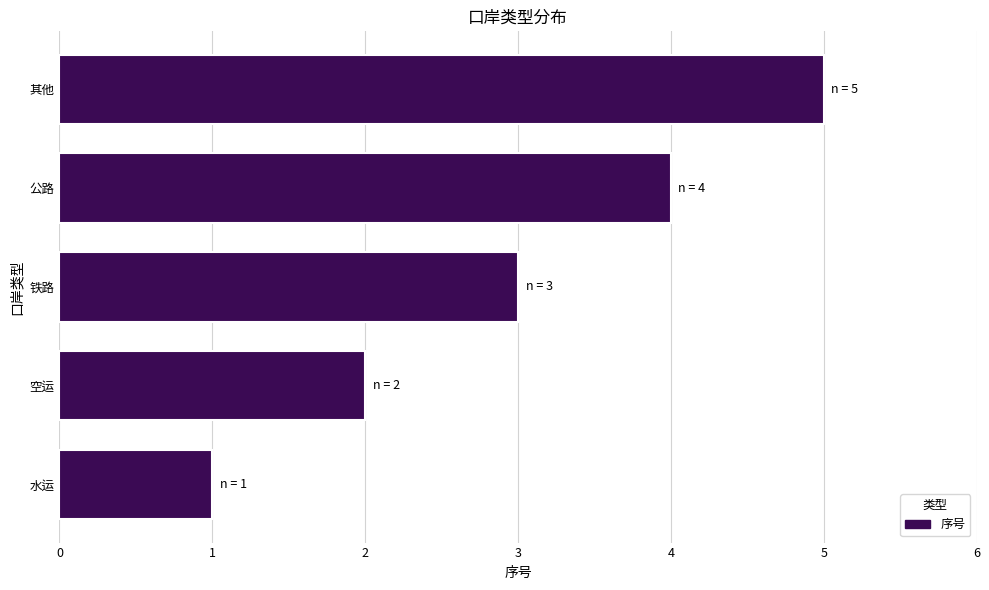

What is the greatest value displayed?

5